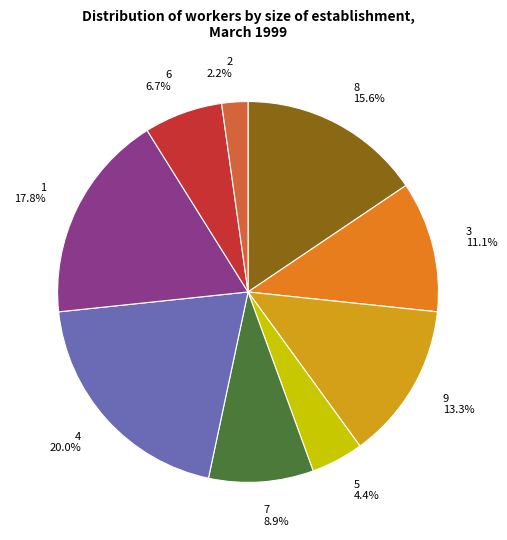

True or false: 9 accounts for 26% of the total.

False